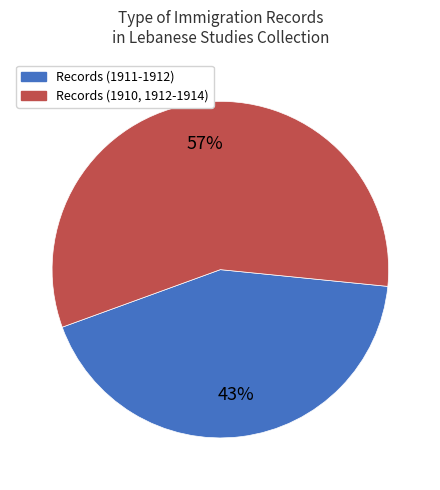

To the nearest percent, what is the average slice percentage?

50%